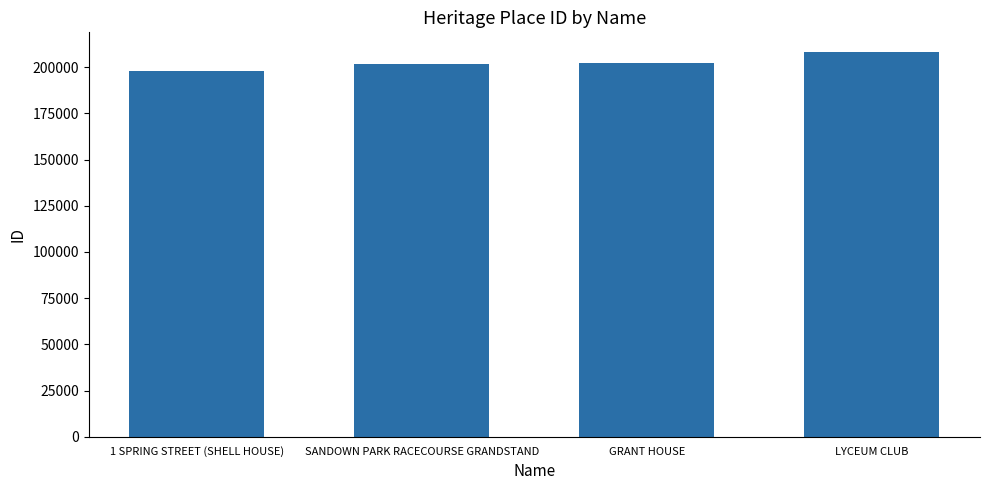

What is the label of the 3rd bar from the right?

SANDOWN PARK RACECOURSE GRANDSTAND